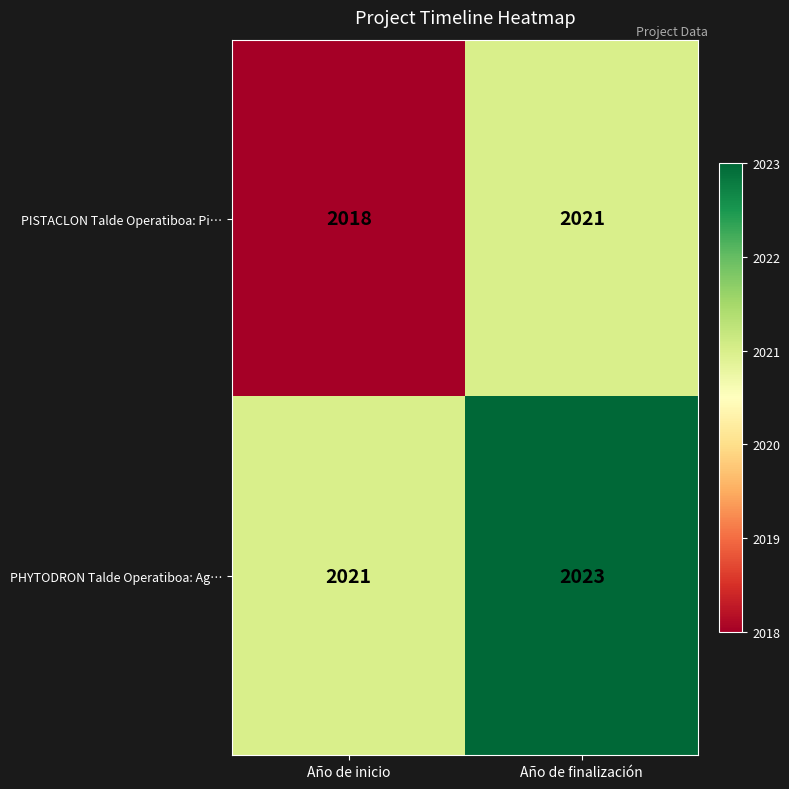

Which series has the largest range (max minus min)?

PISTACLON Talde Operatiboa: Pi…